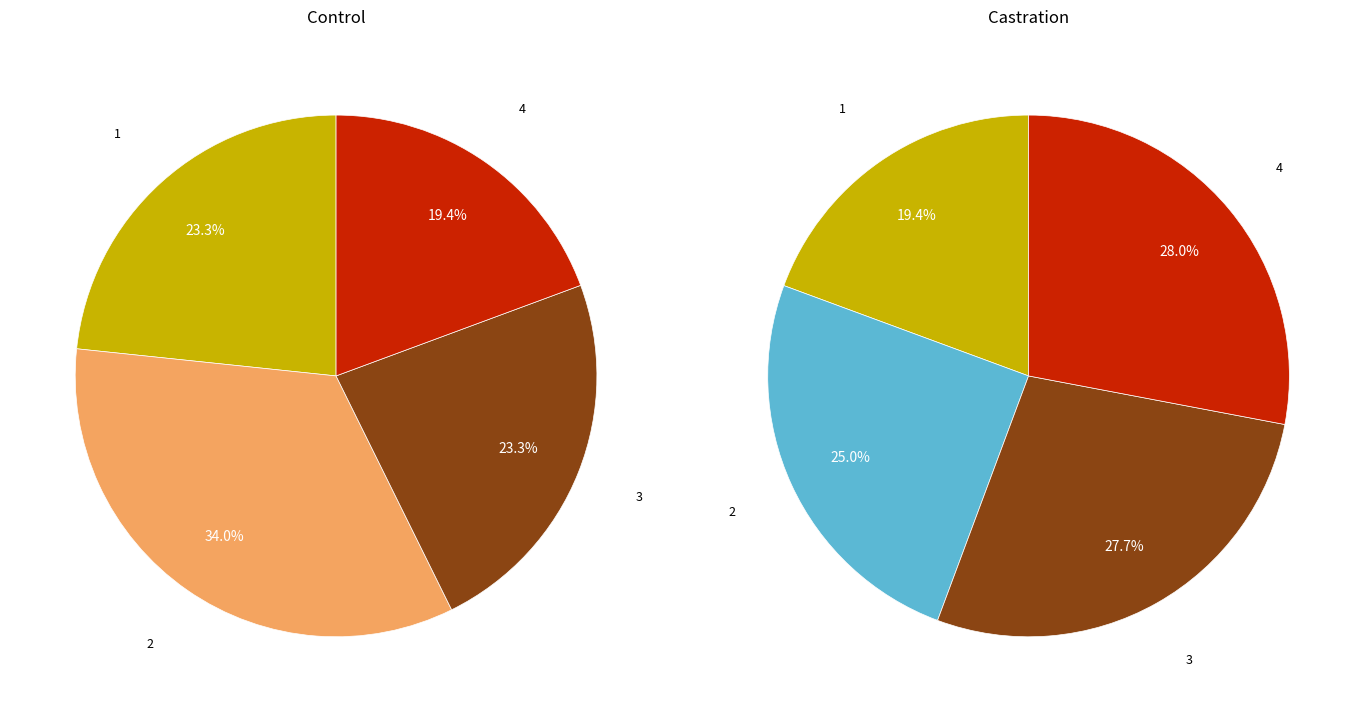

What is the total percentage of 4 and 3?

42.7%